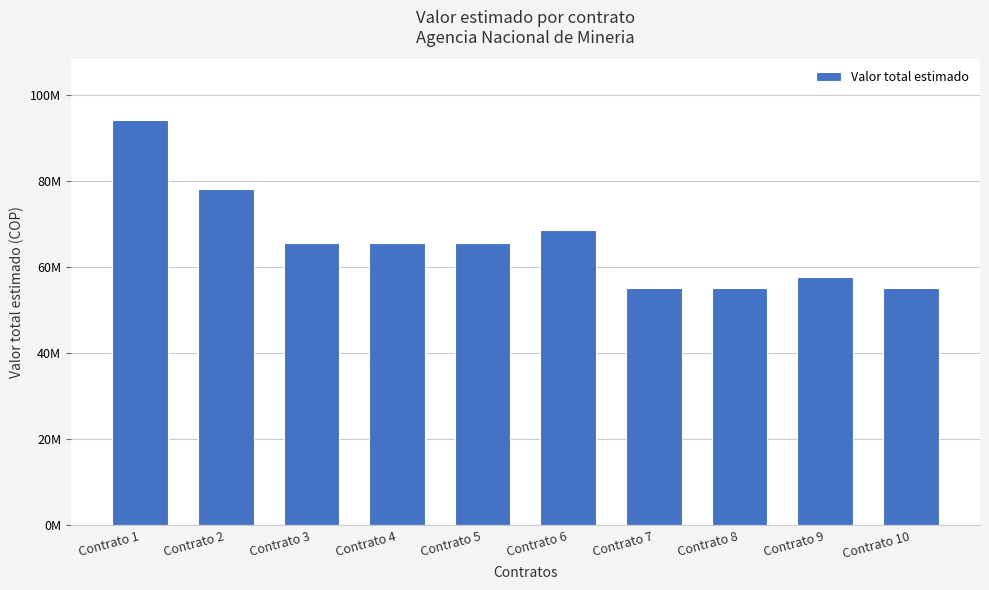

Does the chart contain any negative values?

No